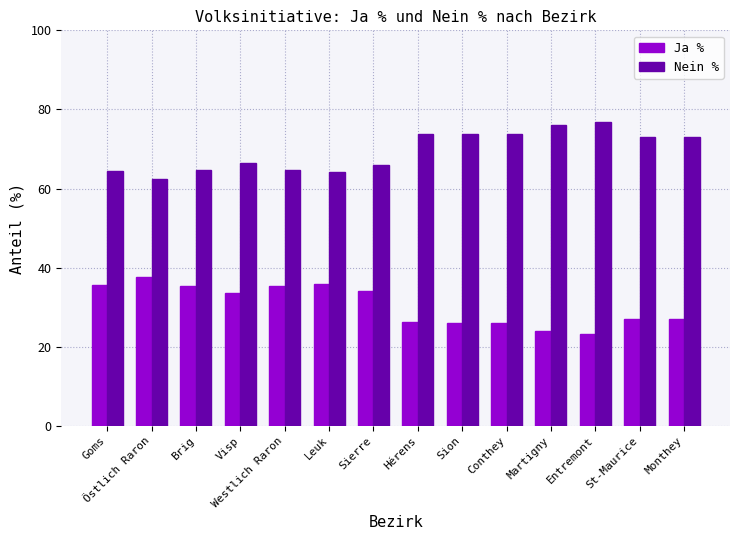

How many groups of bars are there?

14